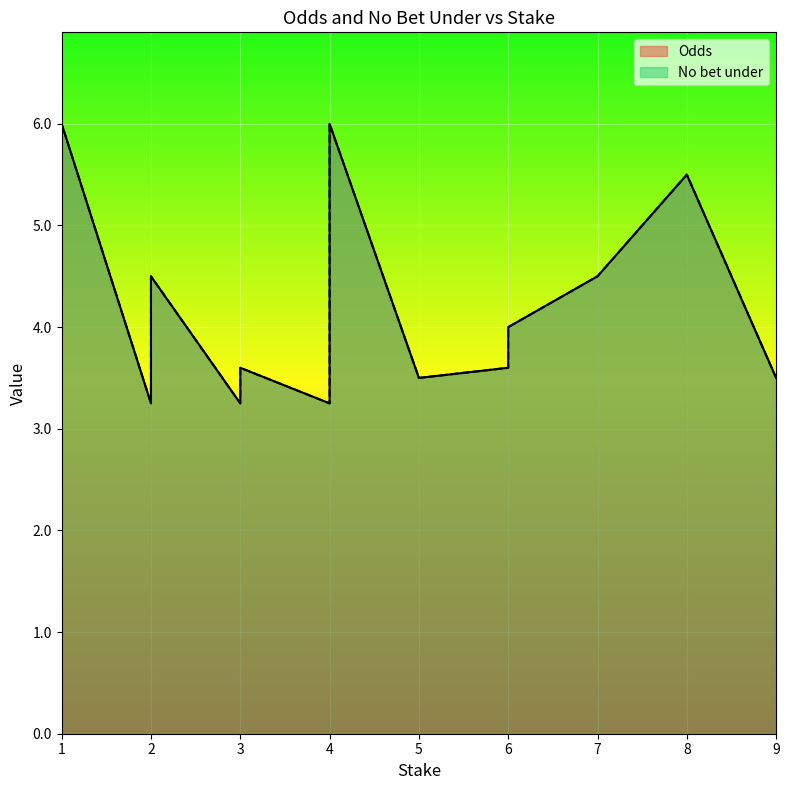

List the series in order of their overall mean, highest first.

Odds, No bet under